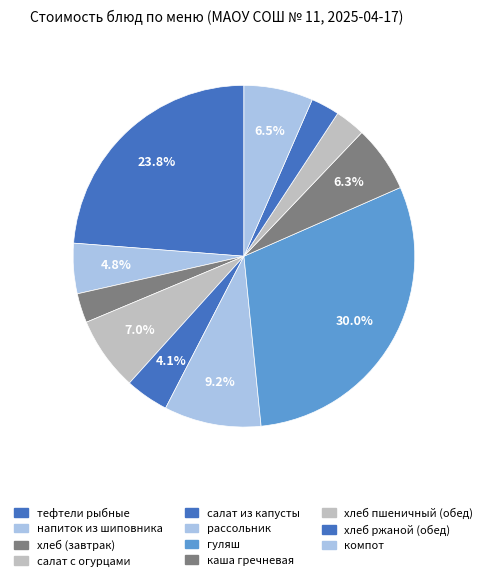

How many slices are in this pie chart?

11